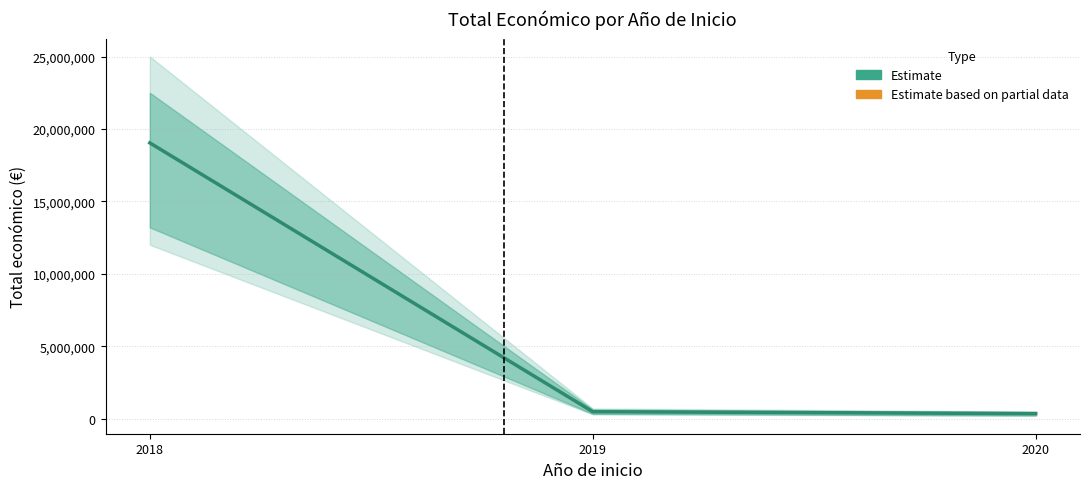

Approximately how many times larger is the value at 2018 compared to 2019?

39.6